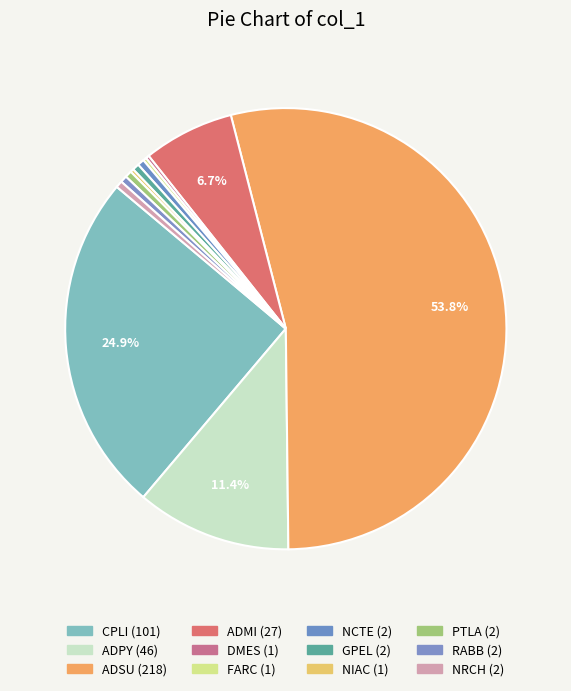

Which slice is the largest?

ADSU